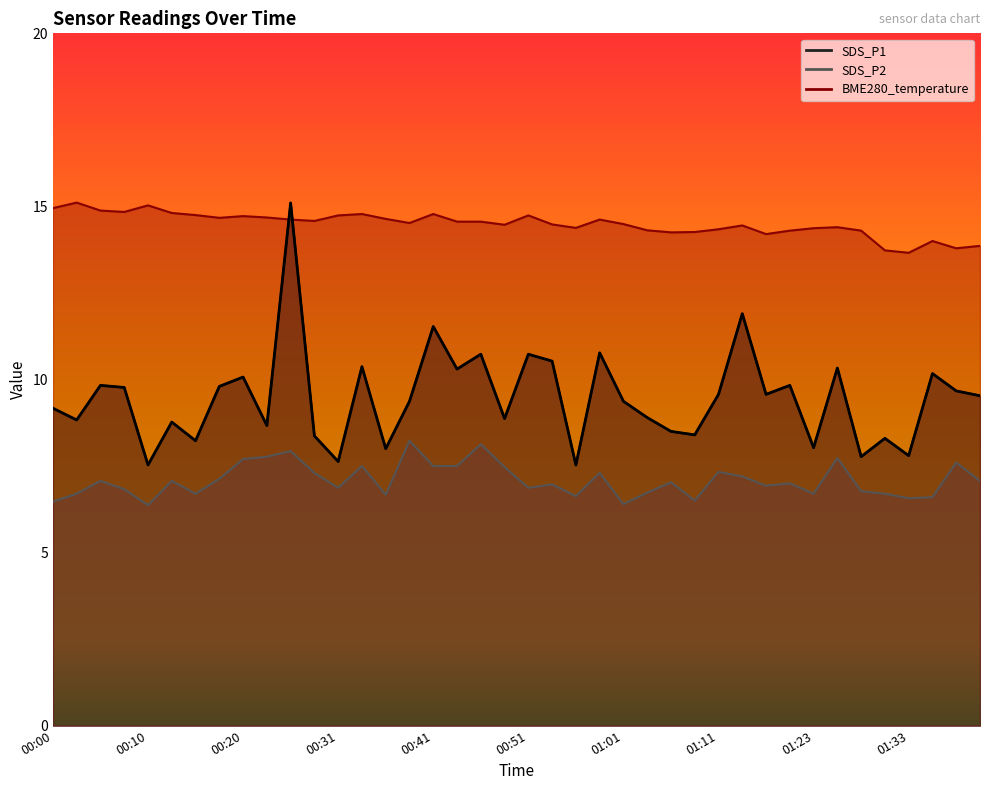

What is the change in value from 00:10 to 17?

+1.5